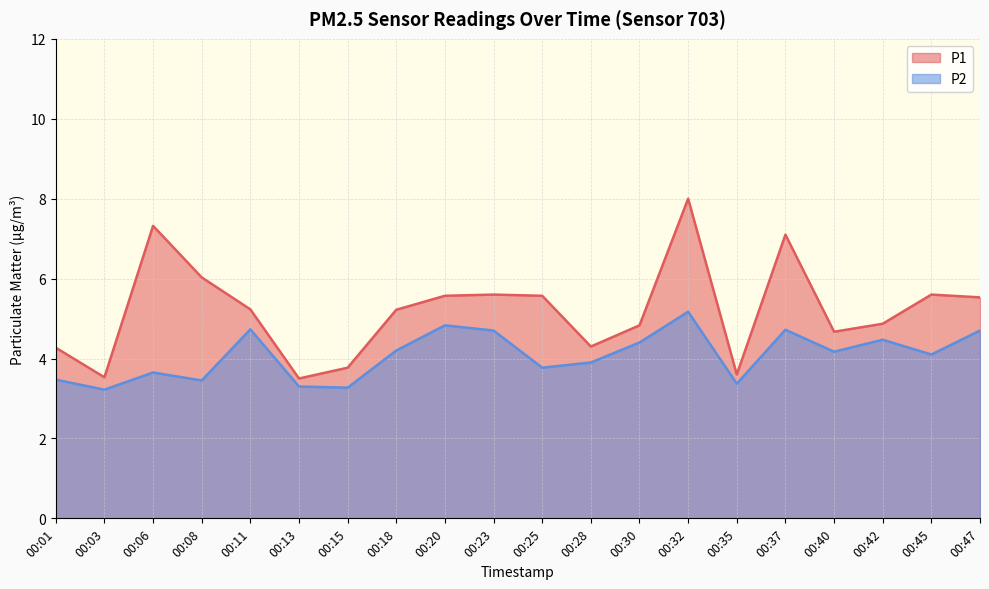

What is the difference between the maximum and second lowest values in the P2_line series?

1.9